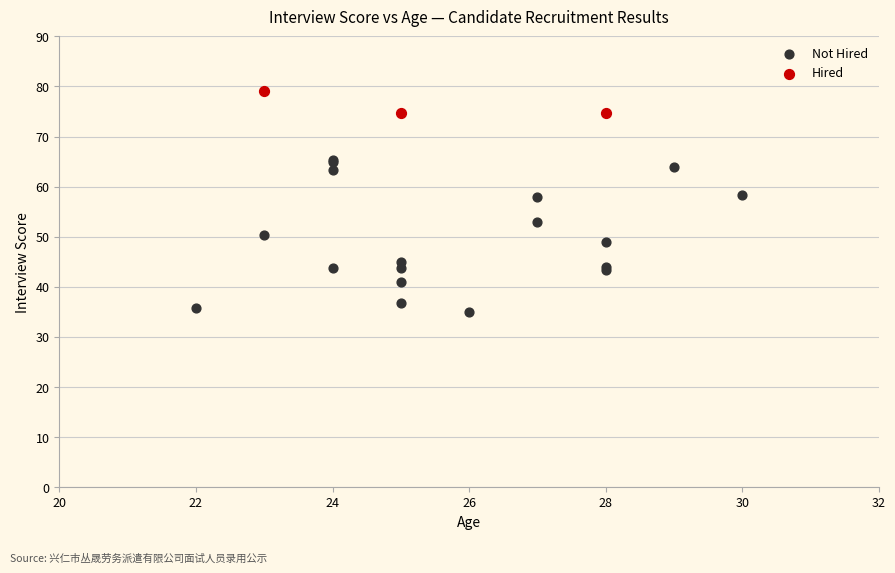

Which series has the largest Y range (max minus min)?

Not Hired